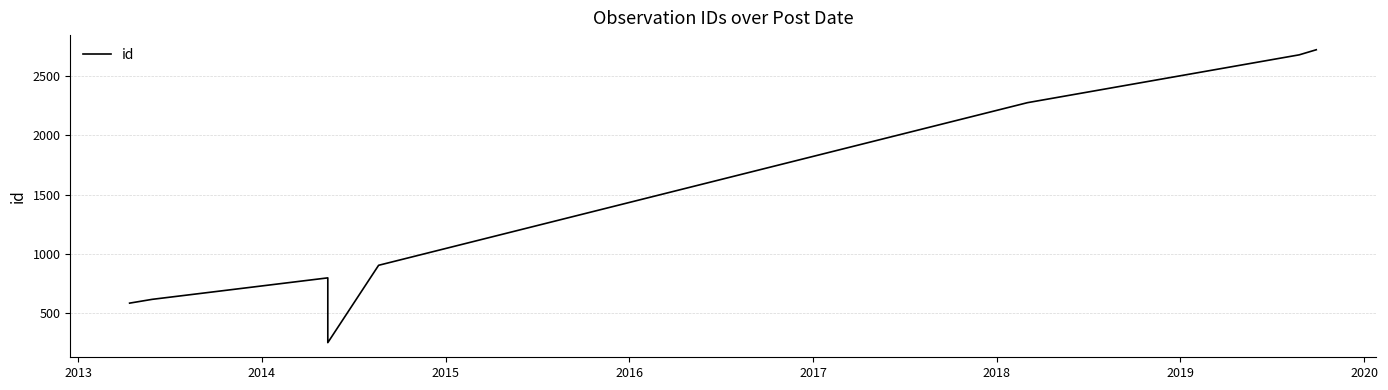

Reading left to right, what are all the values shown in this chart?

2012=586	2013=618	2014=799	2015=253	2016=905	2017=2276	2018=2679	2019=2722